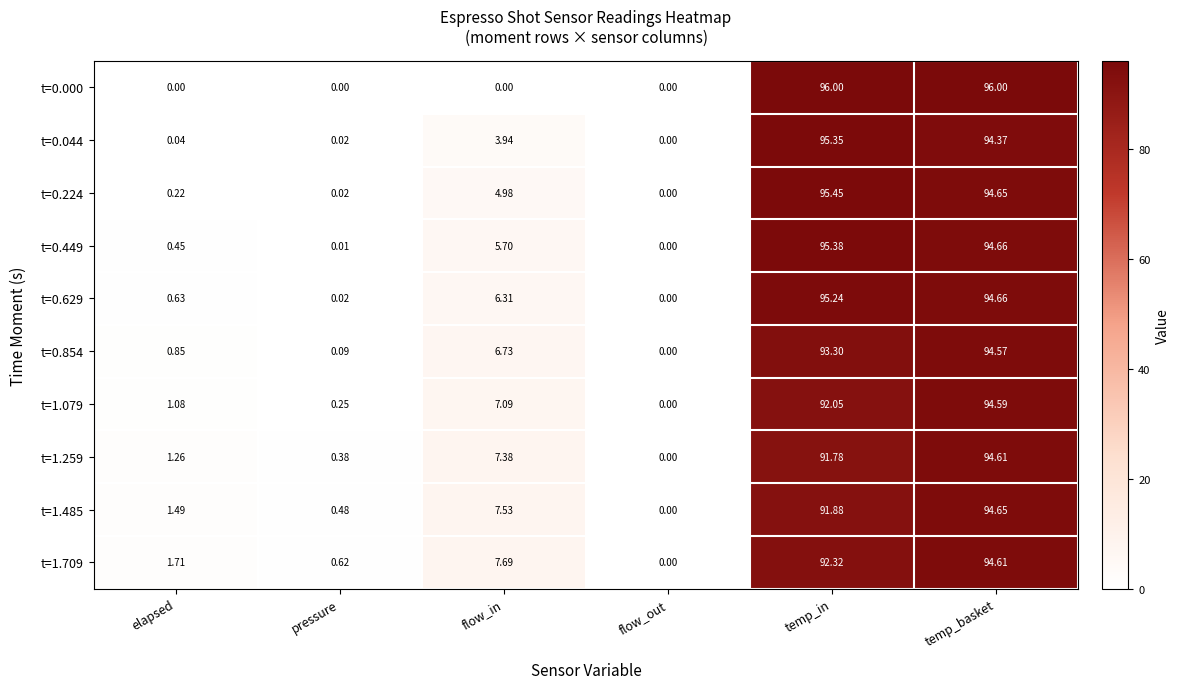

At which label does t=0.044 reach its peak?

temp_in